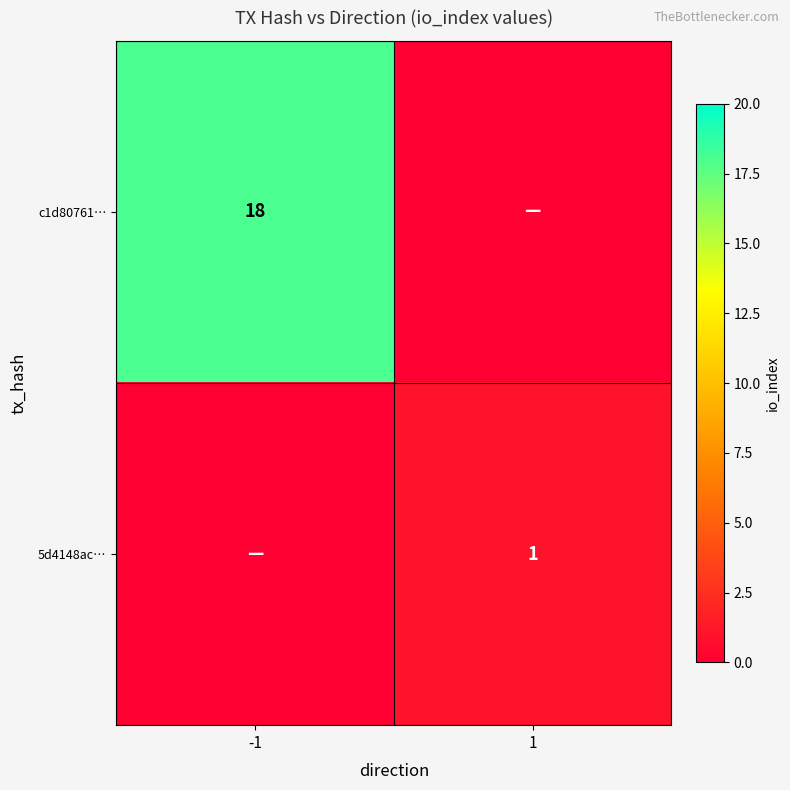

The value of 5d4148ac… at 1 is 0. True or false?

False